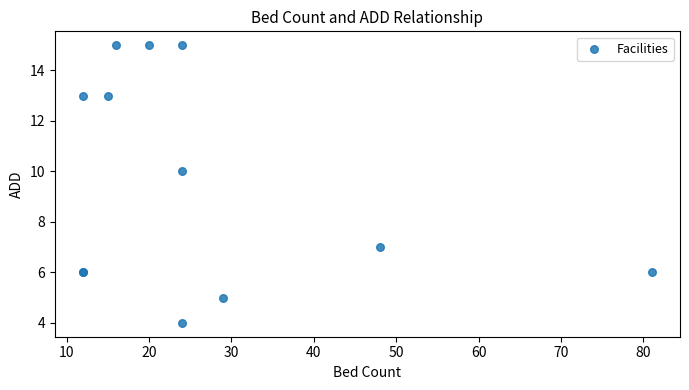

What Y value in the scatter plot is closest to 9?

10